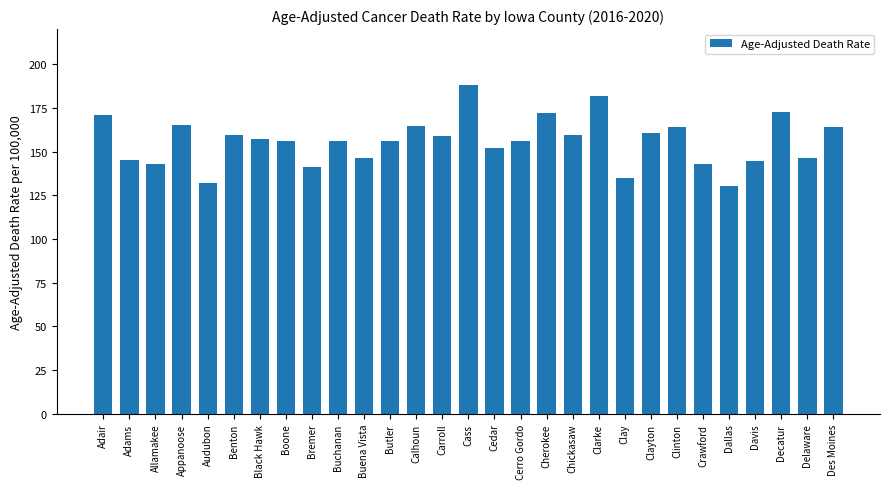

The chart shows a value of 157.1 at Black Hawk. True or false?

True